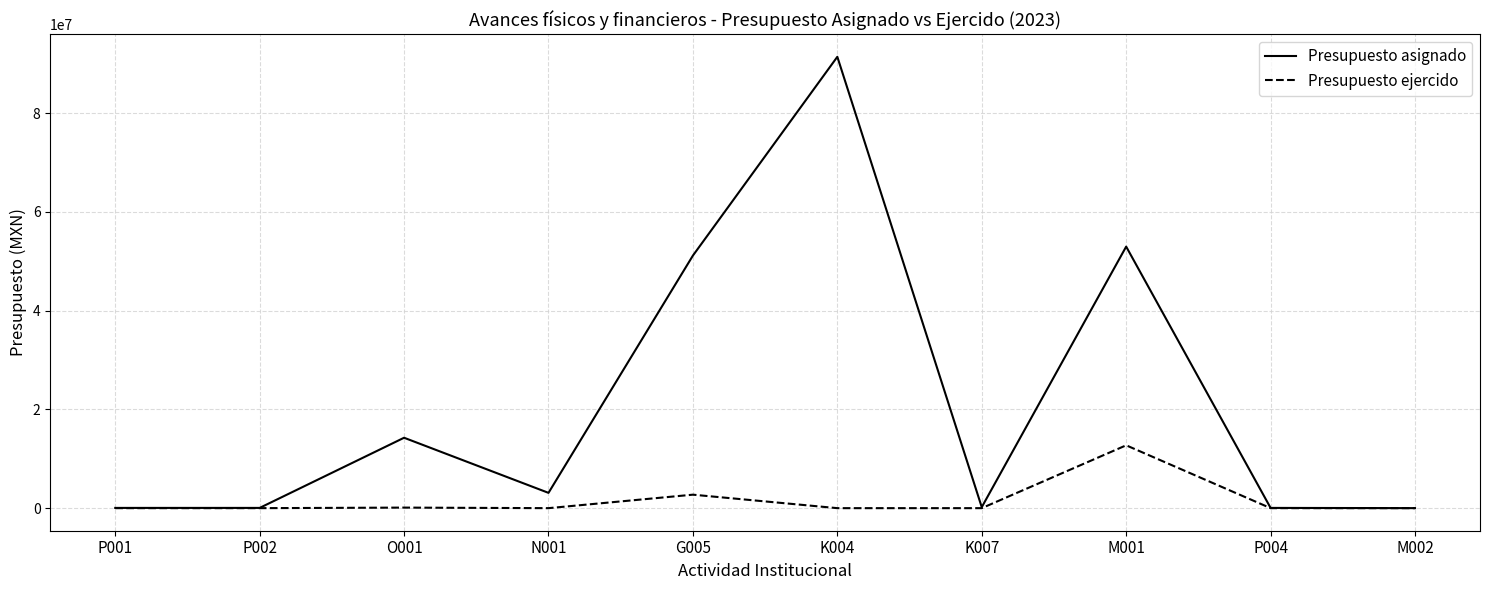

List the series in order of their peak value, highest first.

Presupuesto asignado, Presupuesto ejercido